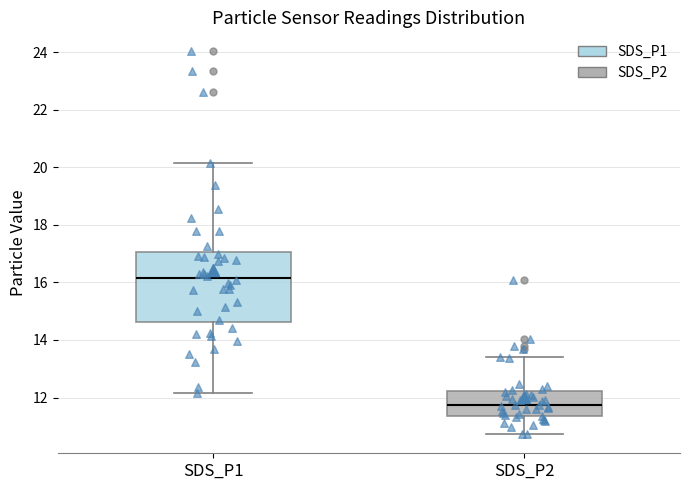

Reading left to right, transcribe this box plot: for each box, give where its median line is, the range the box spans, and where its two whiskers end, as read against the y-axis. The values are not printed on the chart, so give them approximately, as read against the axis.

SDS_P1: median 16.2, box 14.6 to 17.0, whiskers 12.2 to 20.2
SDS_P2: median 11.8, box 11.4 to 12.2, whiskers 10.8 to 13.4